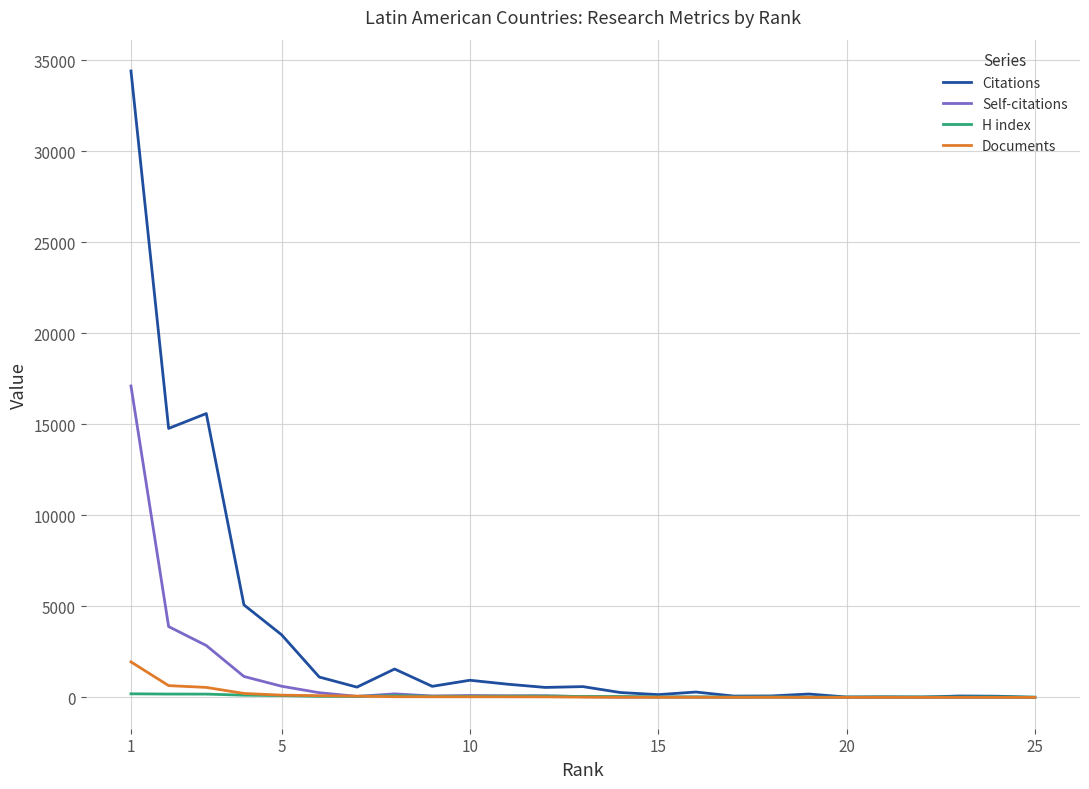

Which series has the widest spread of values?

Citations